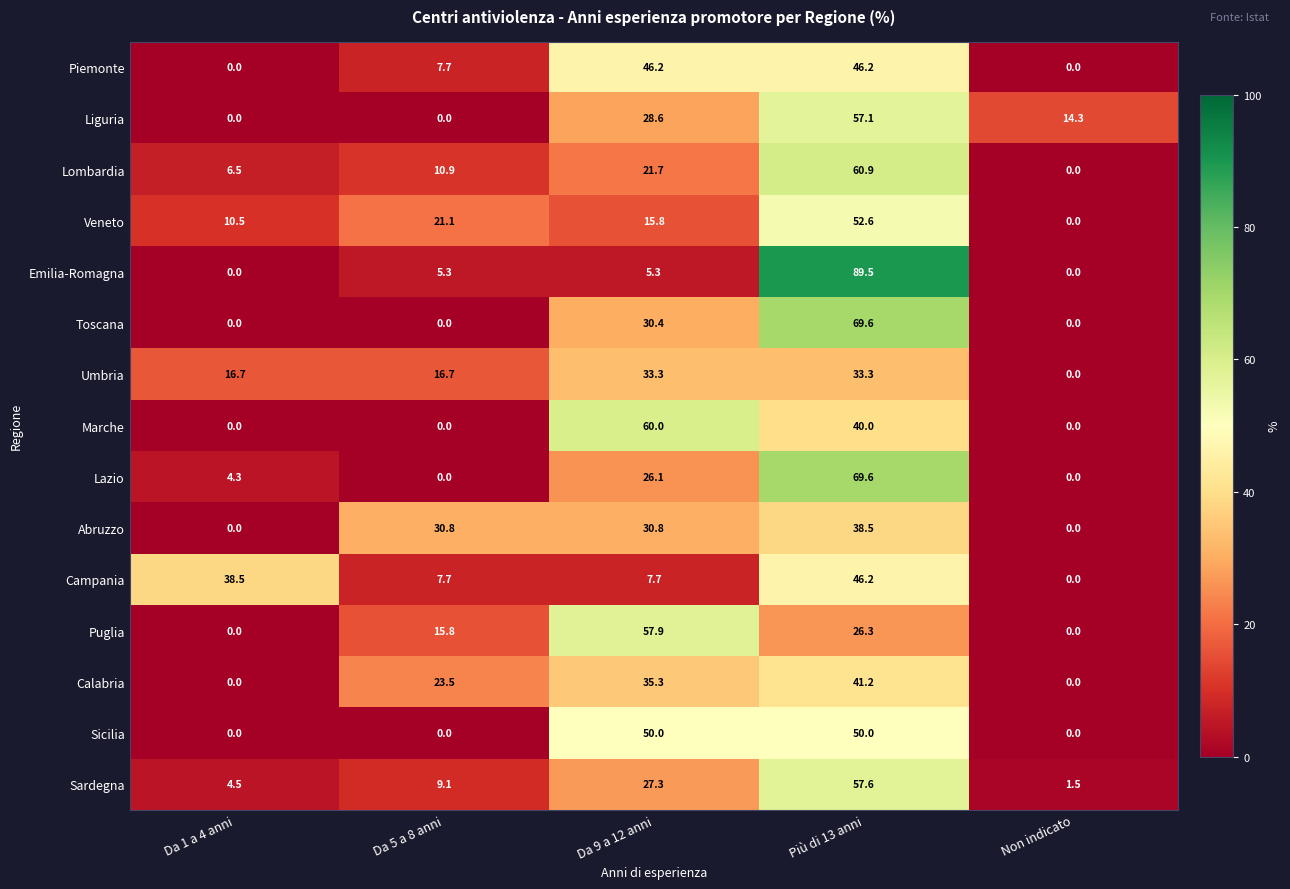

How many values in the Emilia-Romagna series exceed 5?

3